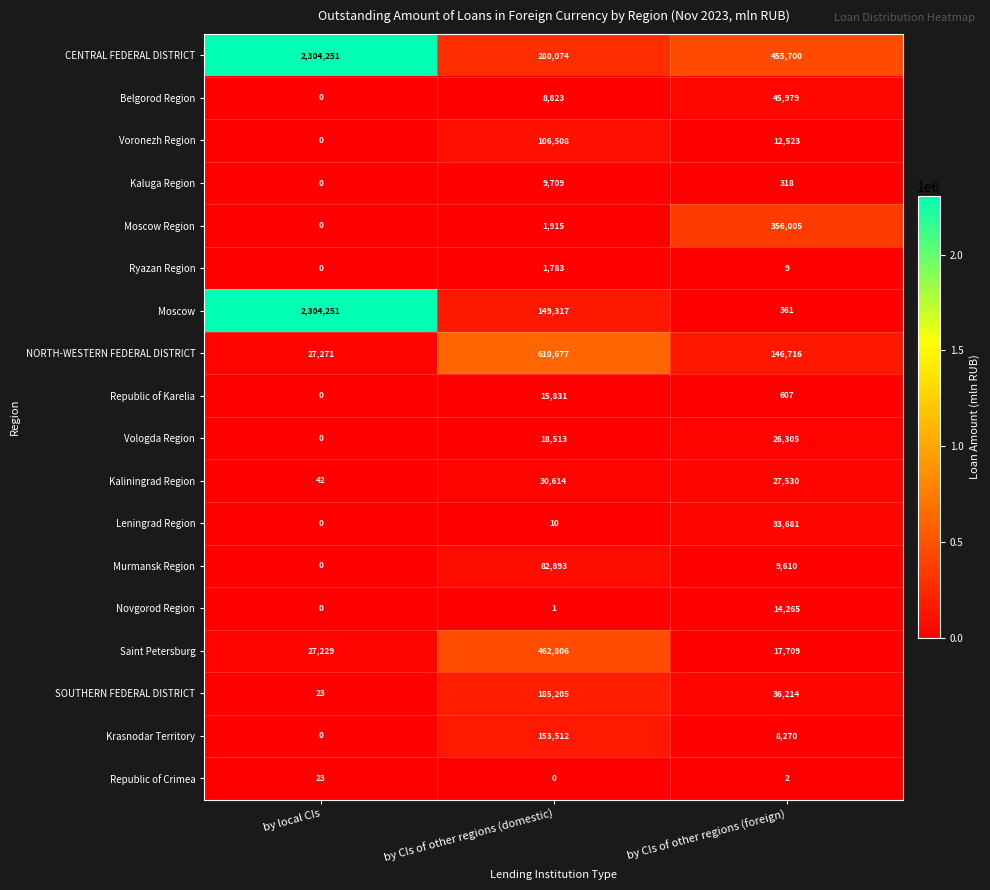

Between by CIs of other regions (domestic) and by CIs of other regions (foreign), which series saw the biggest shift?

NORTH-WESTERN FEDERAL DISTRICT